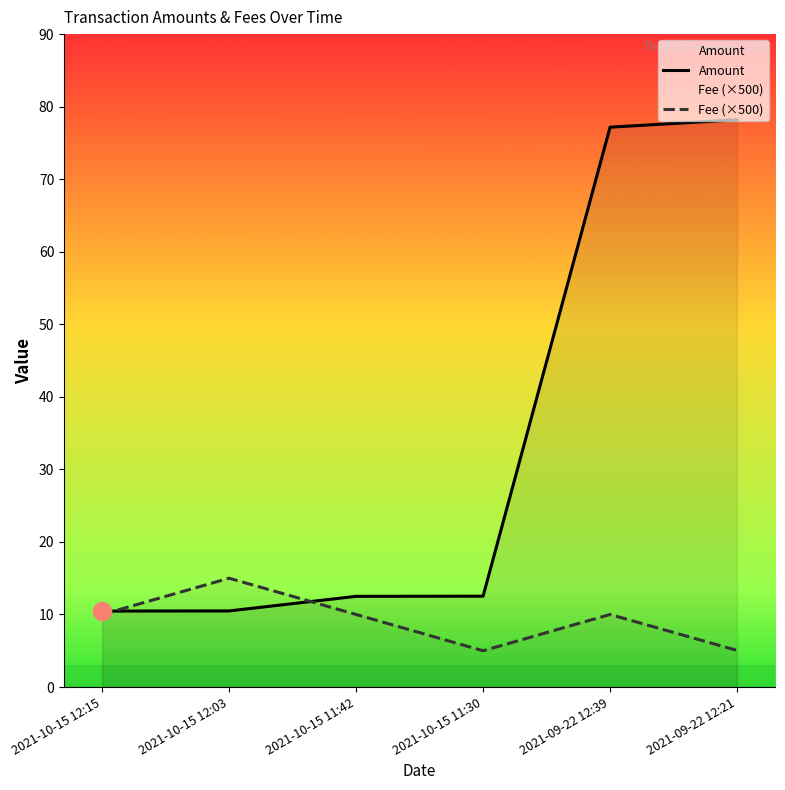

What is the label of the 4th point from the left?

2021-10-15 11:30